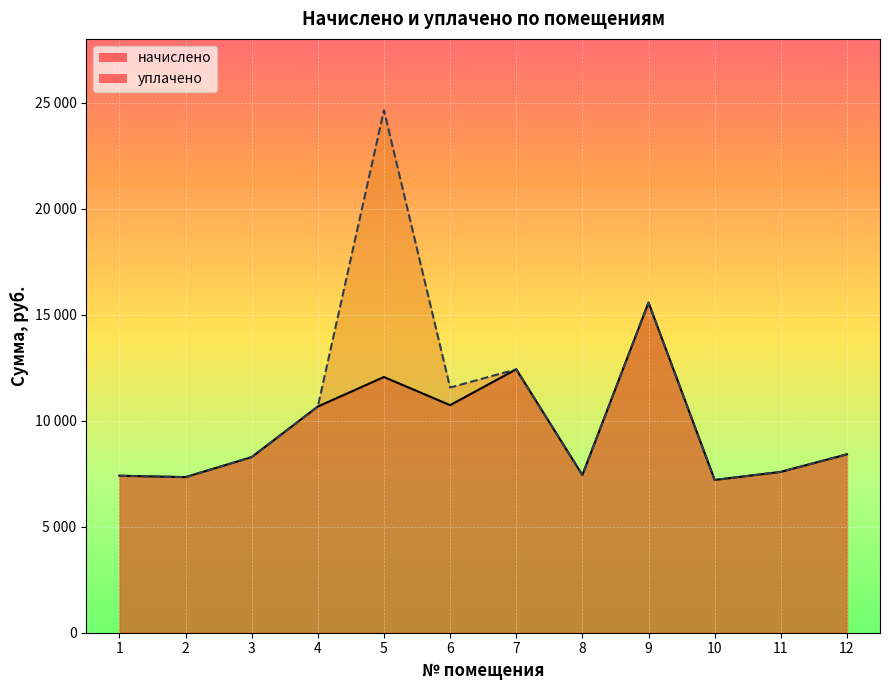

True or false: начислено and уплачено cross at least once.

False